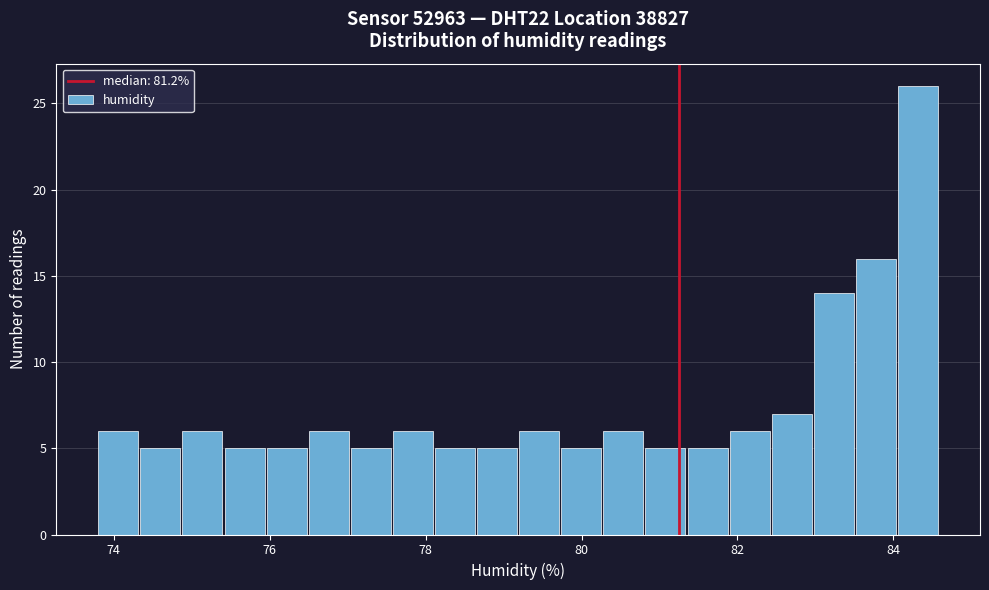

Read against the x-axis, roughly where is the centre of the tallest bar?

84.4